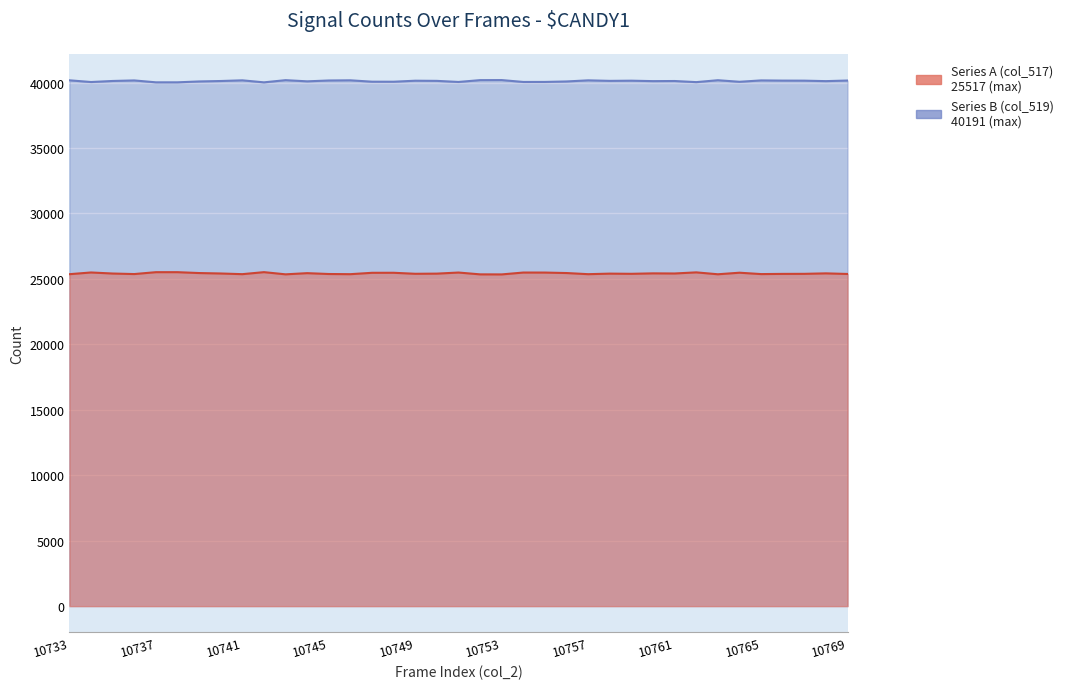

True or false: Series A (col_517) has a value of 25404 at 10758.

True